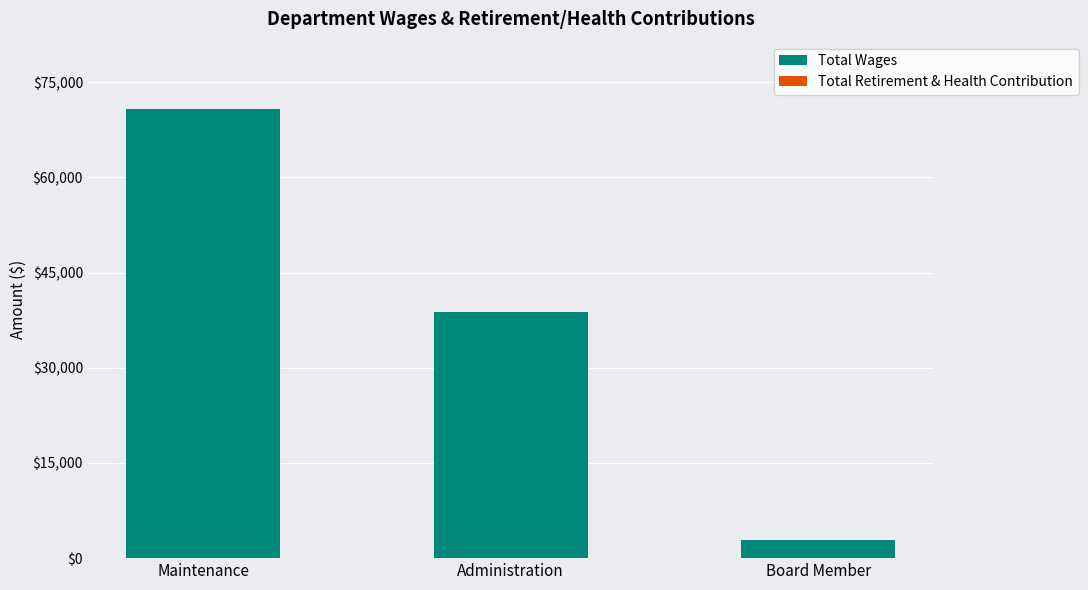

Reading left to right, transcribe all the data shown in this chart.

Maintenance=70764	Administration=38801	Board Member=2800